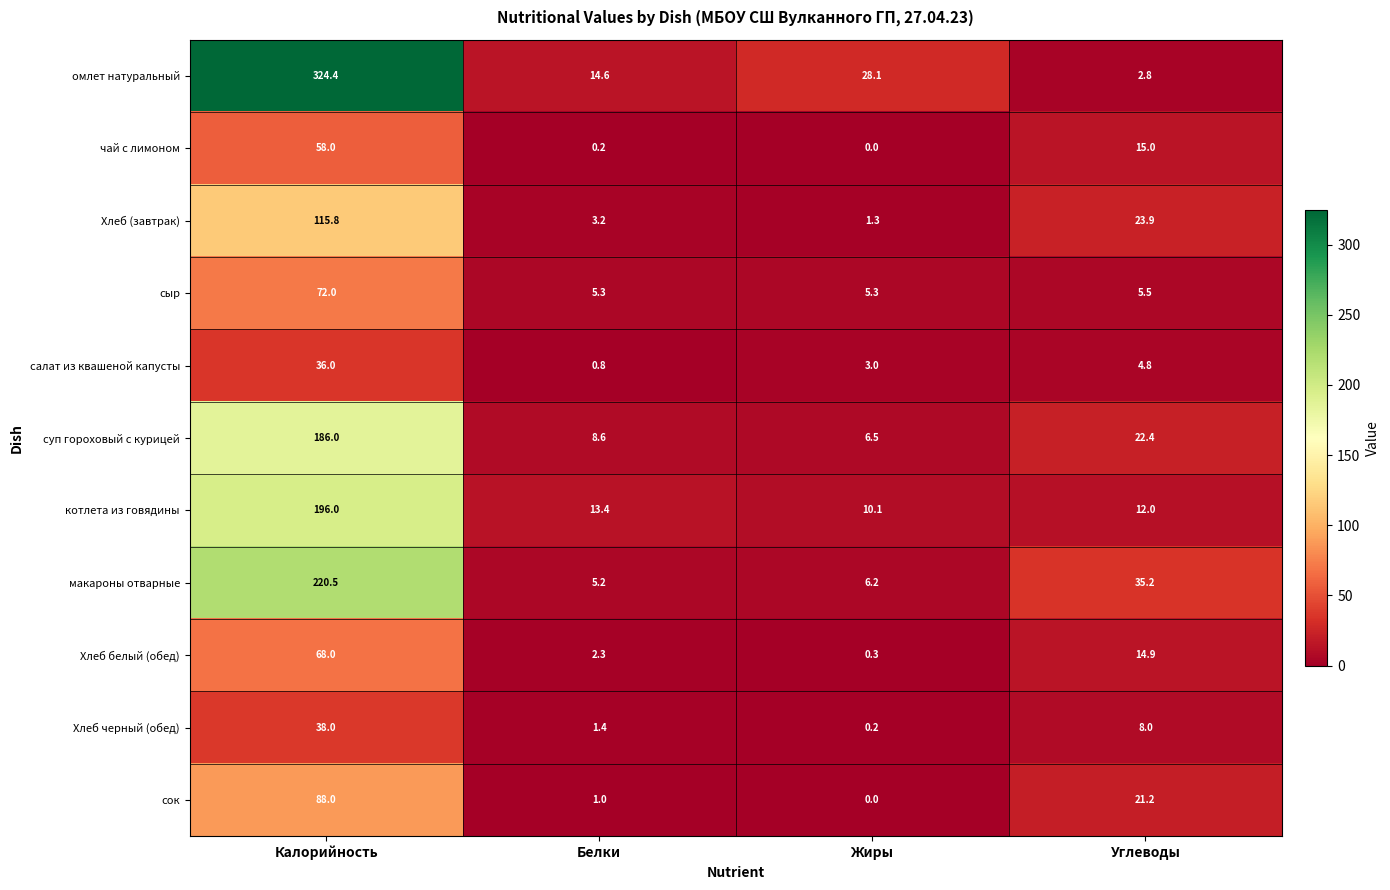

How many distinct data groups are displayed?

11